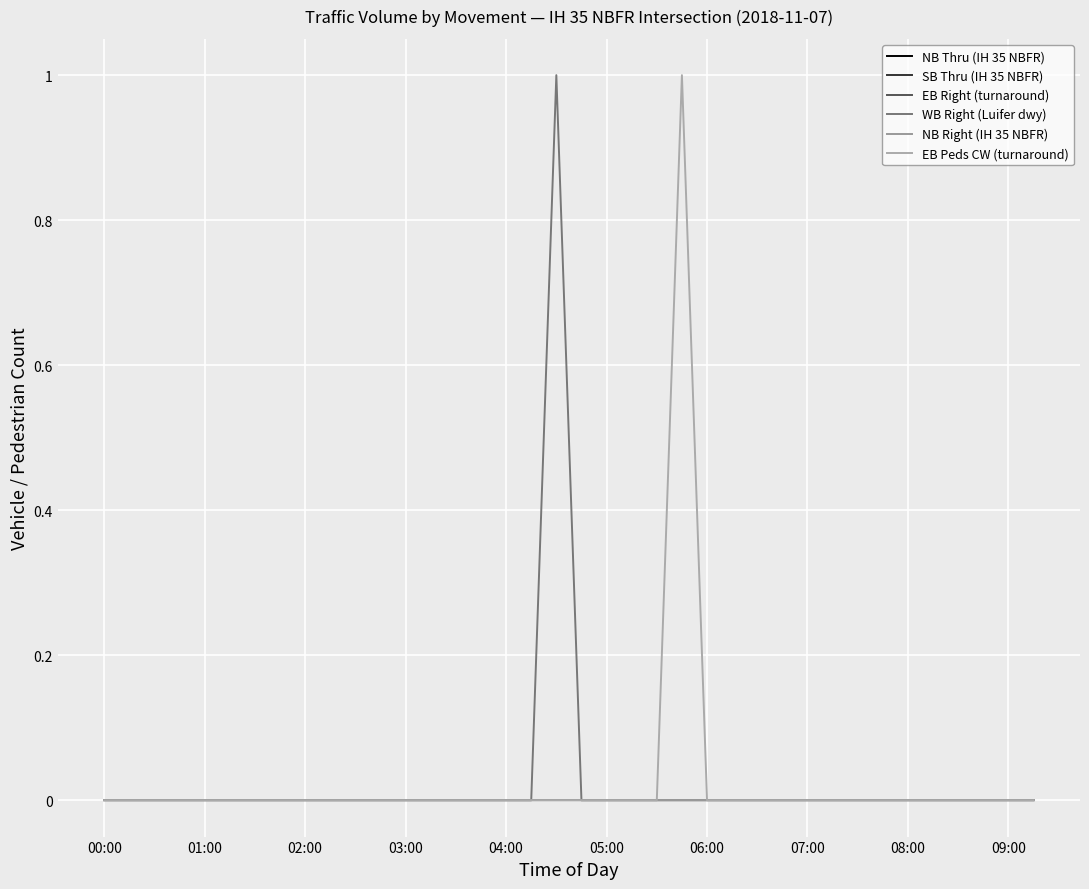

Which label corresponds to the smallest value in the chart?

00:00